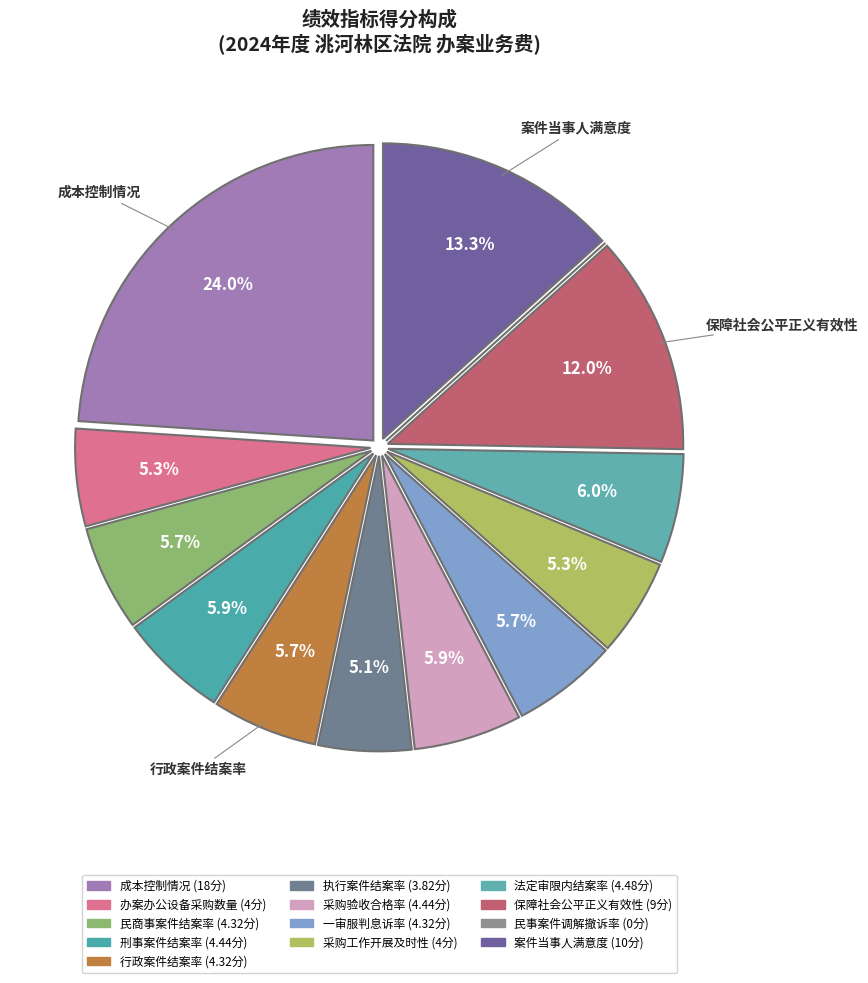

Does 成本控制情况 represent more than half of the total?

No